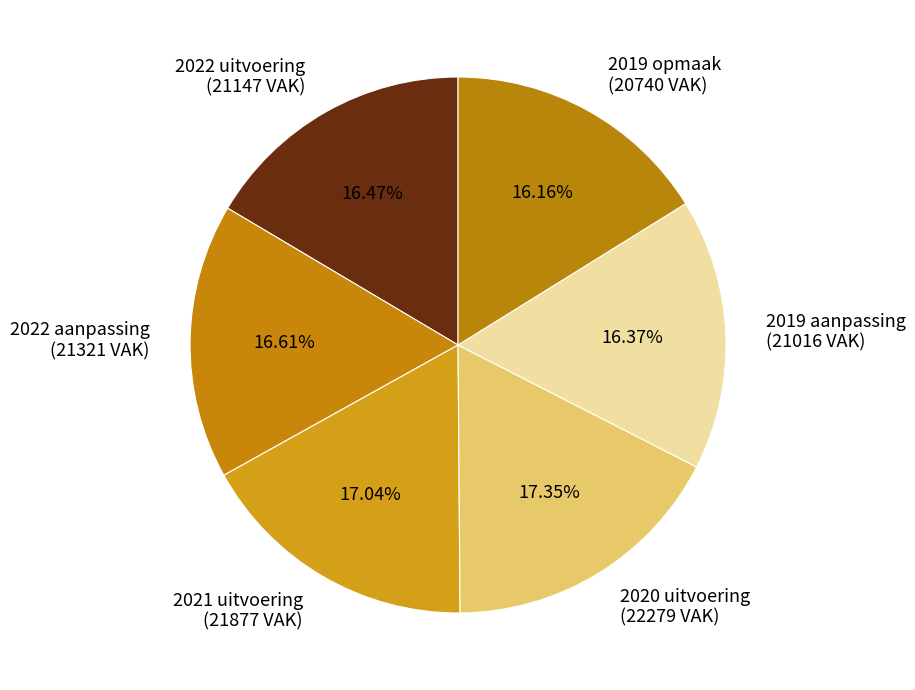

Does any single category account for the majority?

No